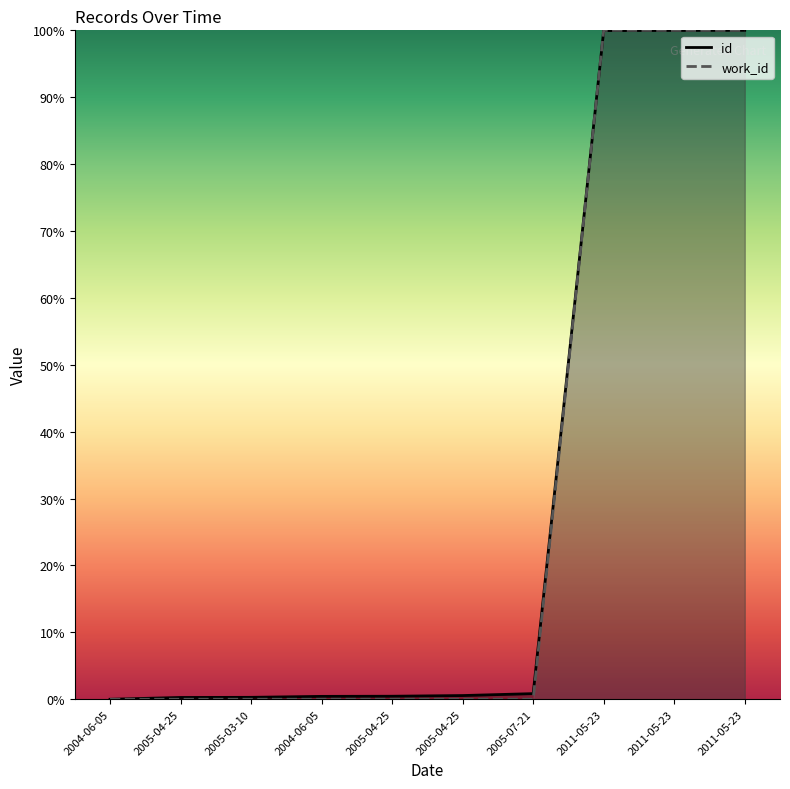

What is the difference between the highest and lowest values at 2005-07-21?

0.8